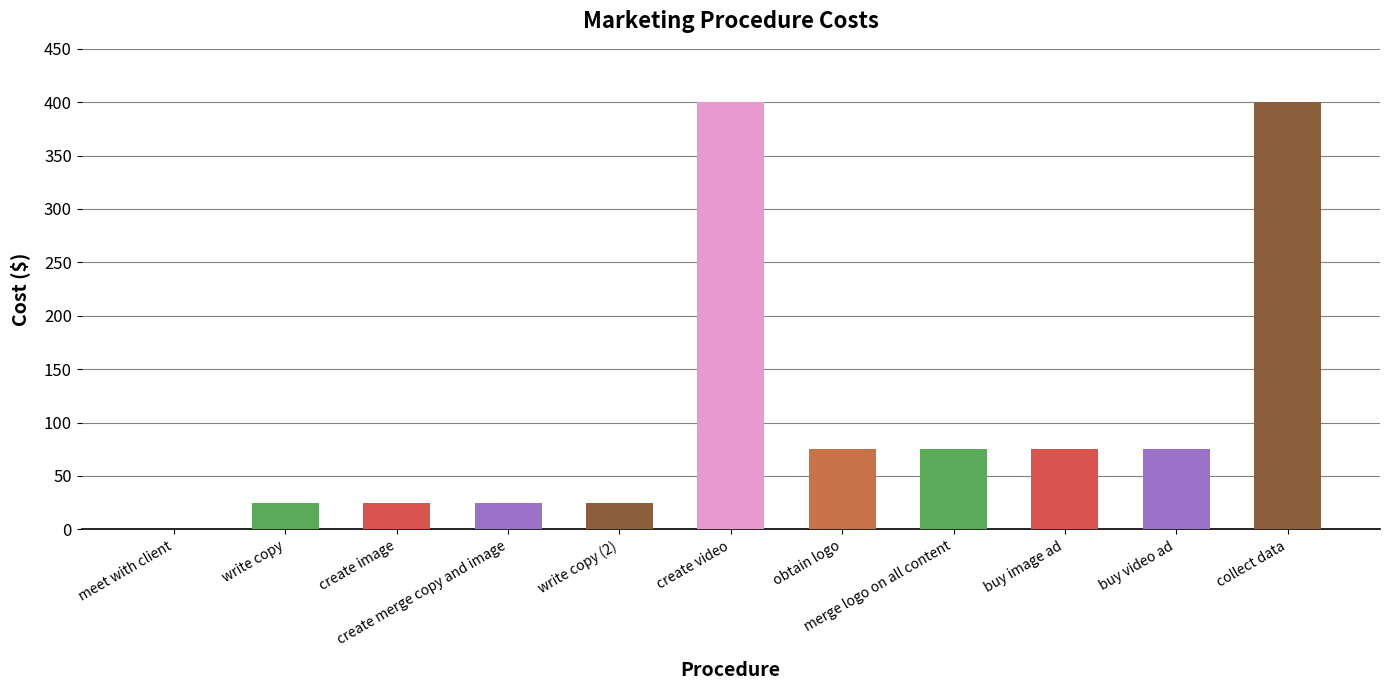

True or false: the data shows 28 at obtain logo.

False